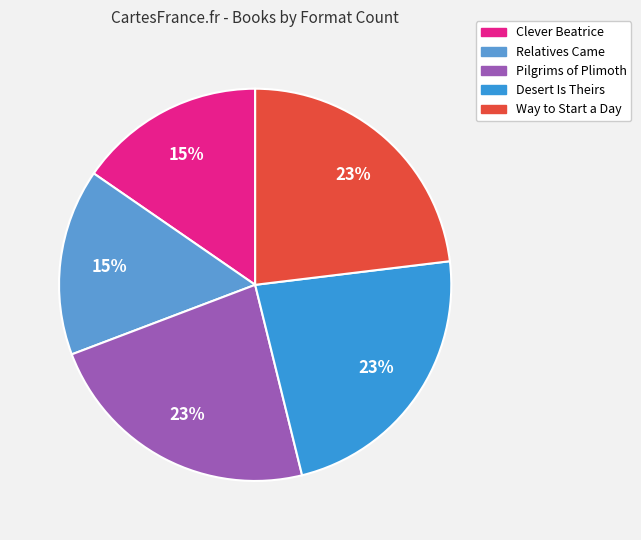

What is the change in value from Relatives Came to Pilgrims of Plimoth?

+1